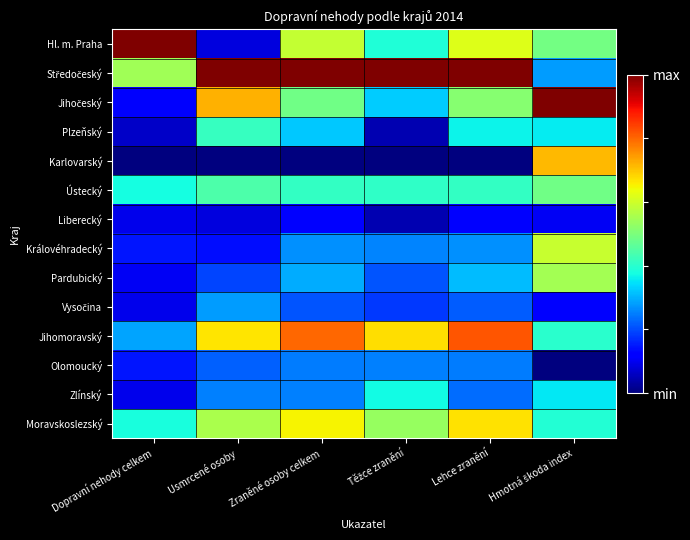

What is the maximum value shown in the chart?

1.0